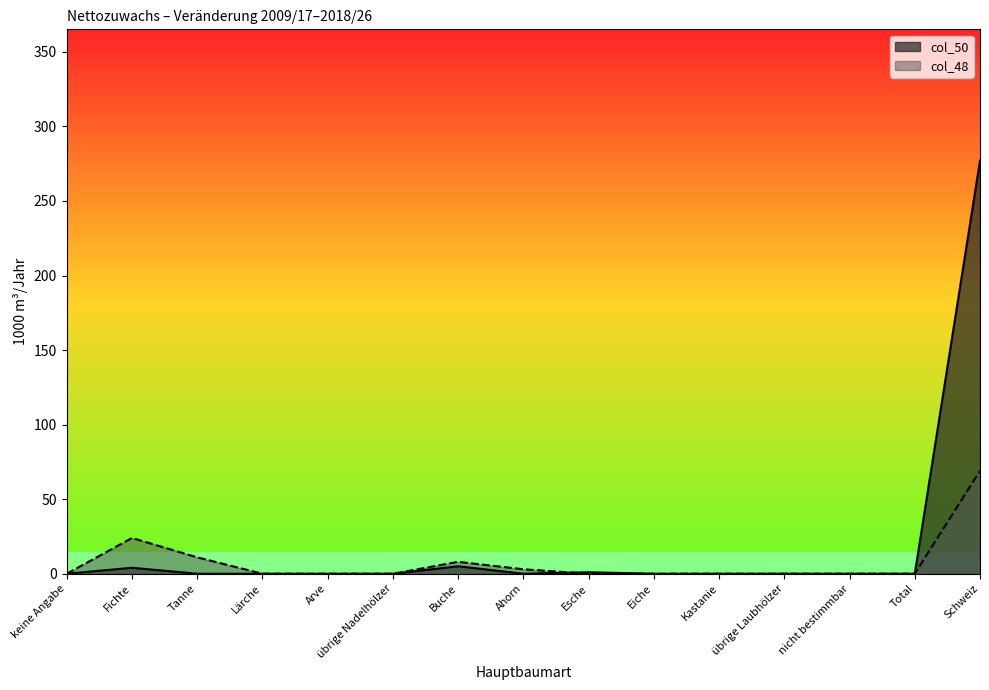

Is it true that col_50 equals 175 at Lärche?

False